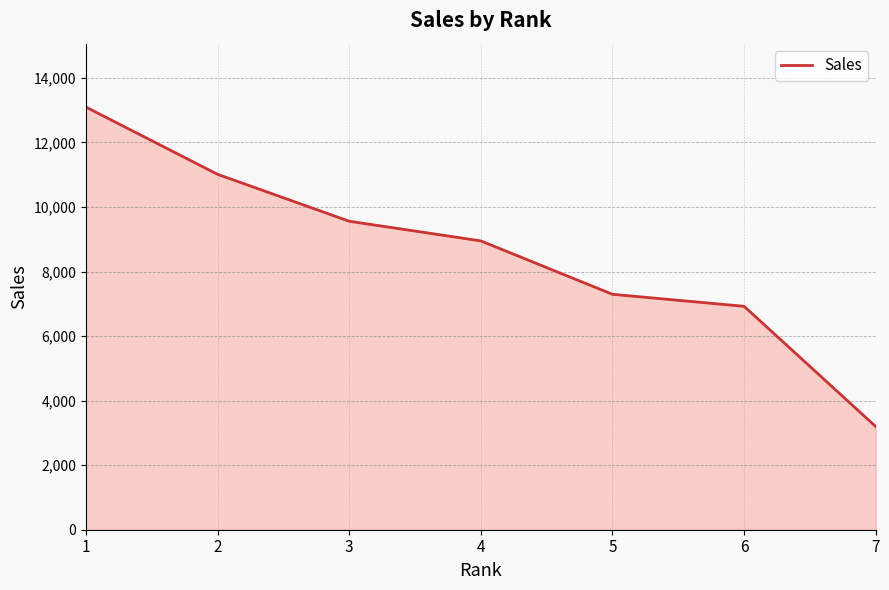

Approximately how many times larger is the value at 2 compared to 1?

0.8